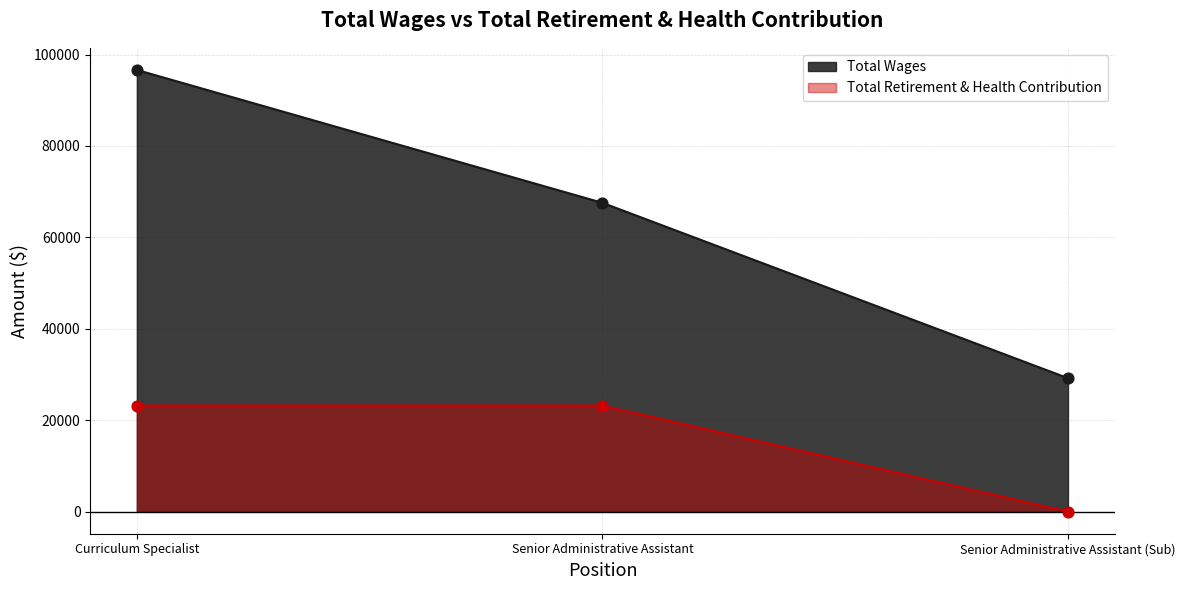

What are all the series names shown in the legend?

Total Wages, Total Retirement & Health Contribution